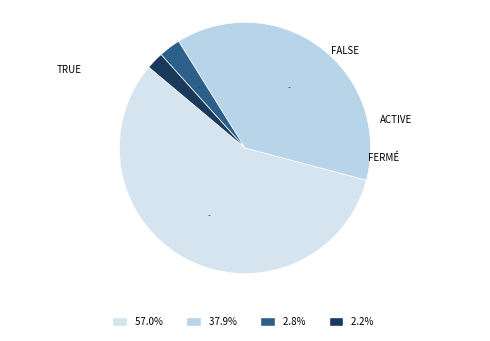

What is the largest slice in the pie chart?

true